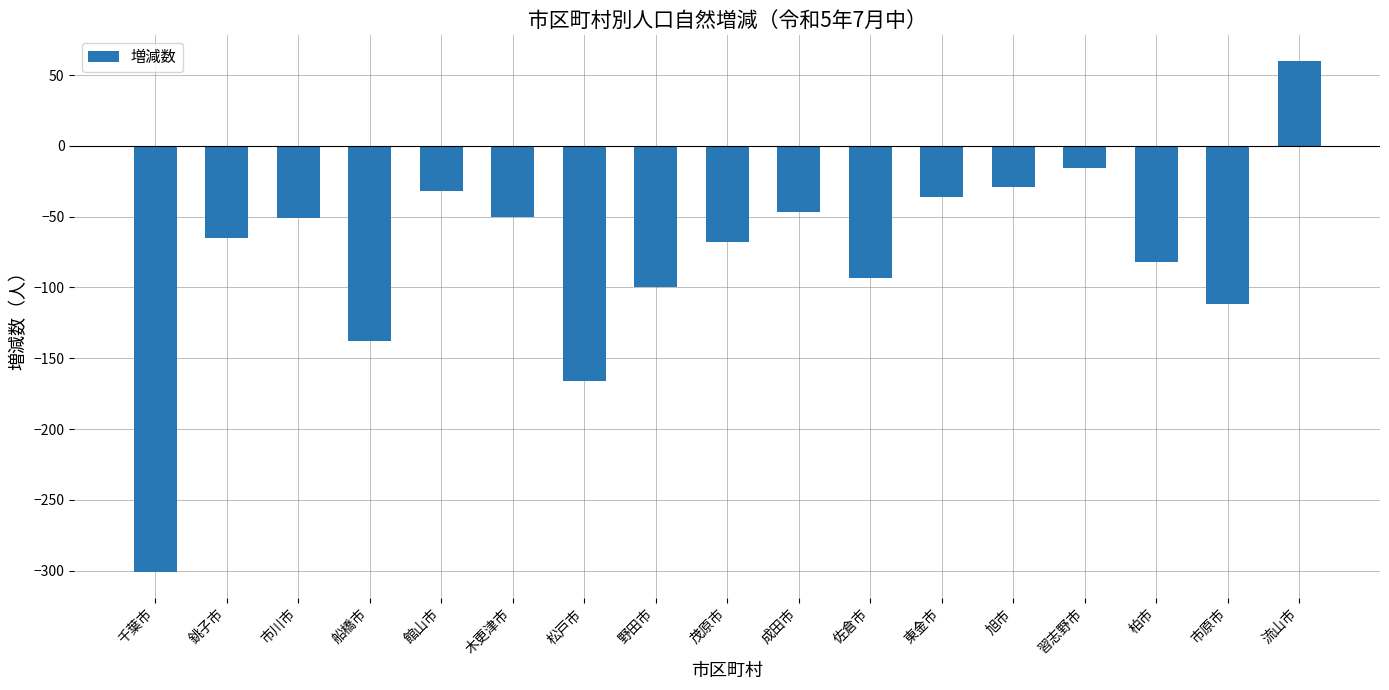

The chart shows a value of -36 at 東金市. True or false?

True